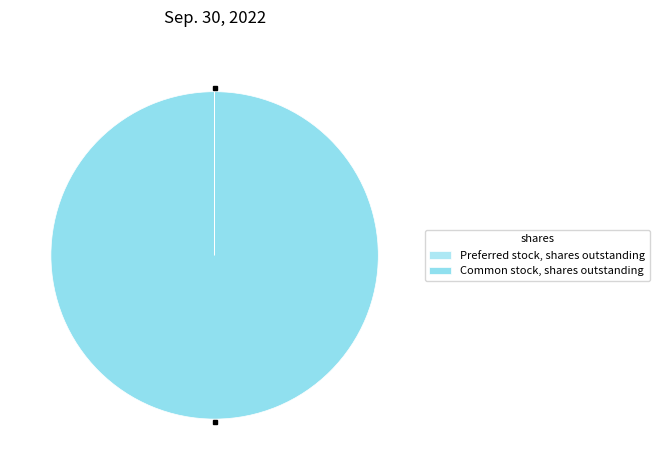

Between Common stock, shares outstanding and Preferred stock, shares outstanding, which is larger?

Common stock, shares outstanding